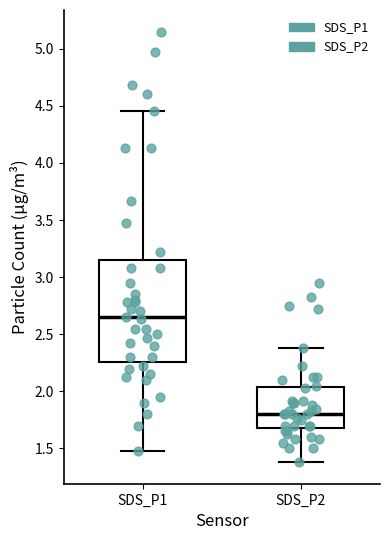

Reading left to right, transcribe this box plot: for each box, give where its median line is, the range the box spans, and where its two whiskers end, as read against the y-axis. The values are not printed on the chart, so give them approximately, as read against the axis.

SDS_P1: median 2.65, box 2.25 to 3.15, whiskers 1.50 to 4.45
SDS_P2: median 1.80, box 1.70 to 2.05, whiskers 1.40 to 2.40